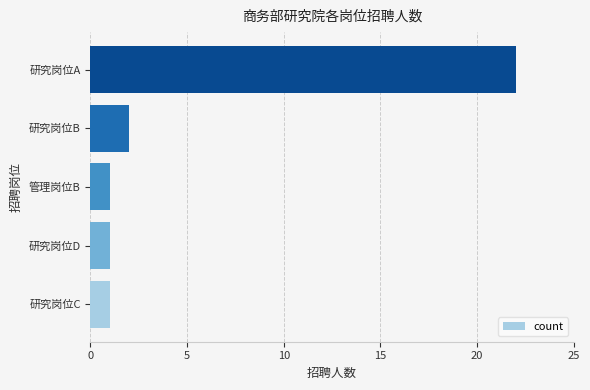

How many distinct data groups are displayed?

1